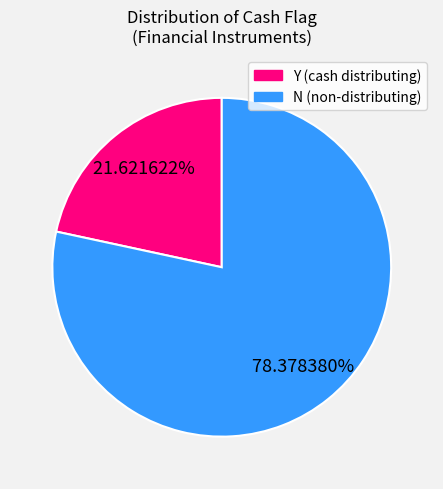

Which slice represents more than half of the pie?

N